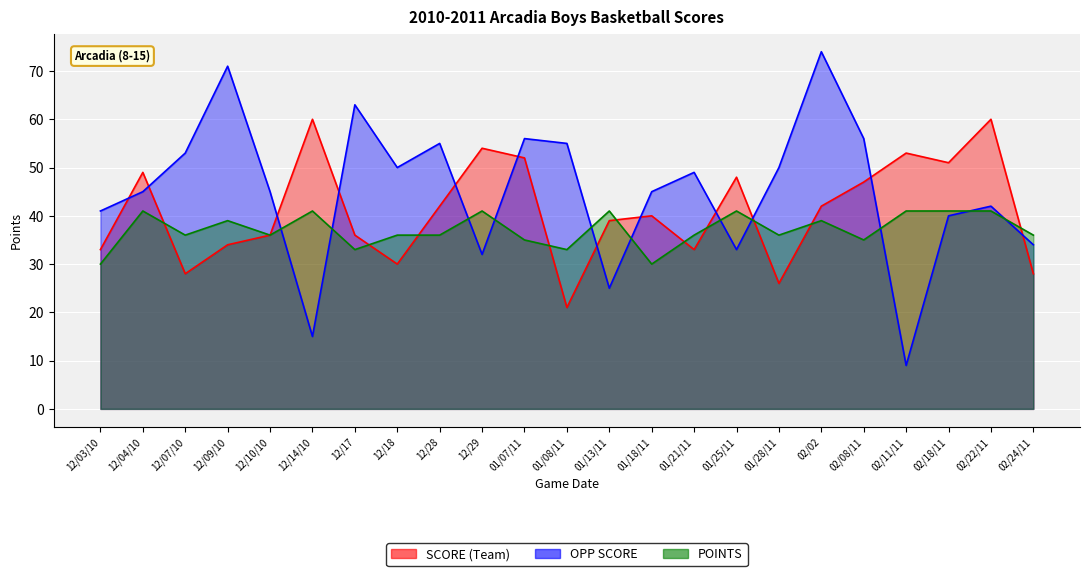

Which has a higher value, 12/09/10 or 01/18/11?

01/18/11